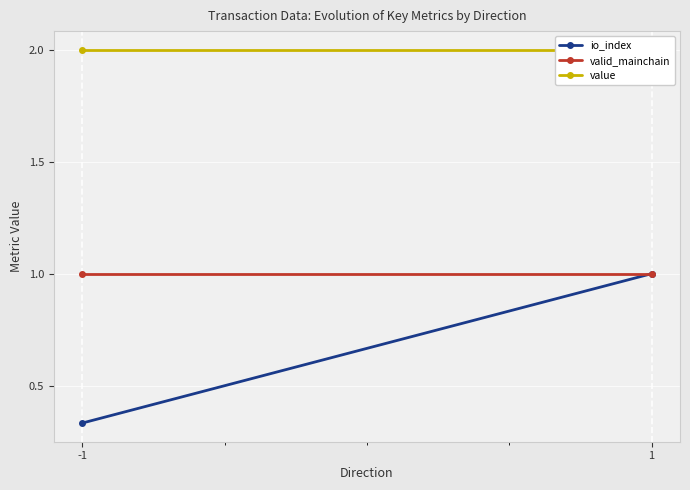

What is the spread (max minus min) of values at -1?

1.7